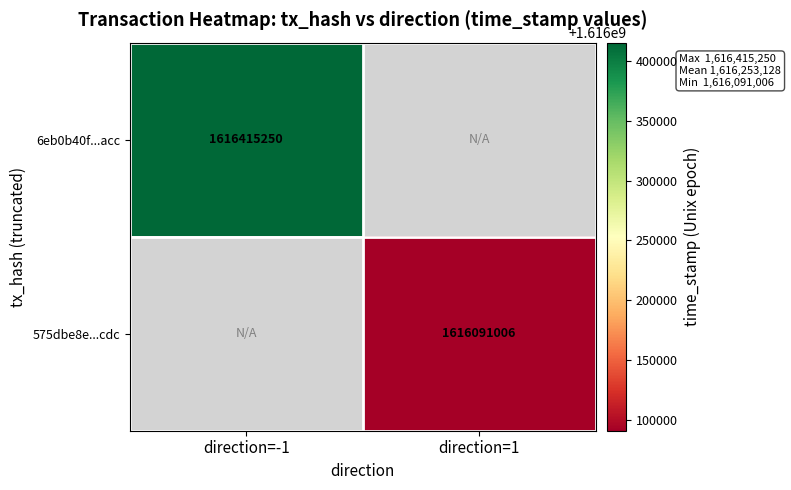

Which label corresponds to the smallest value in the chart?

direction=1